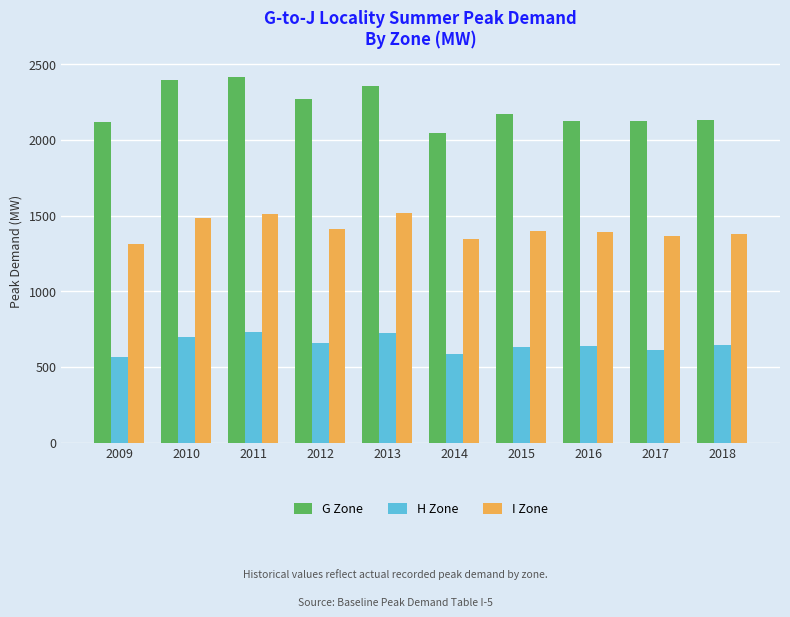

What is the sum of all I Zone values?

14125